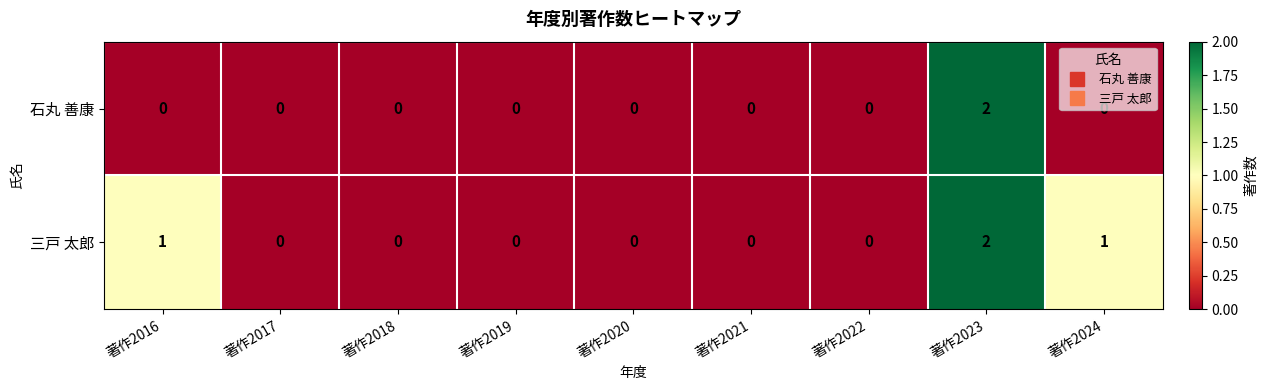

Rank the series by their average value, from lowest to highest.

石丸 善康, 三戸 太郎